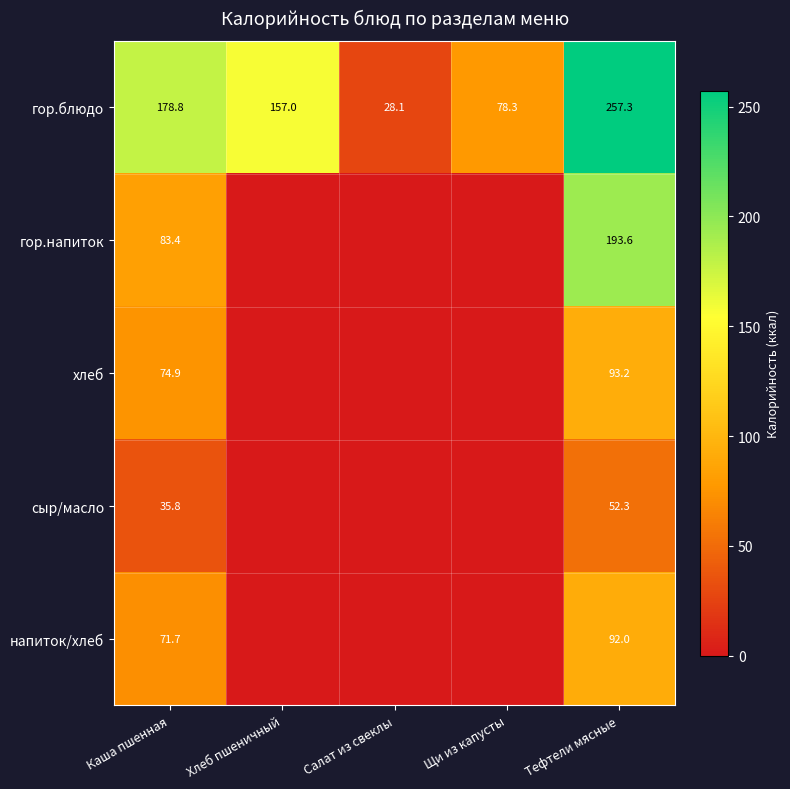

How many values in the гор.блюдо series are below 157?

2